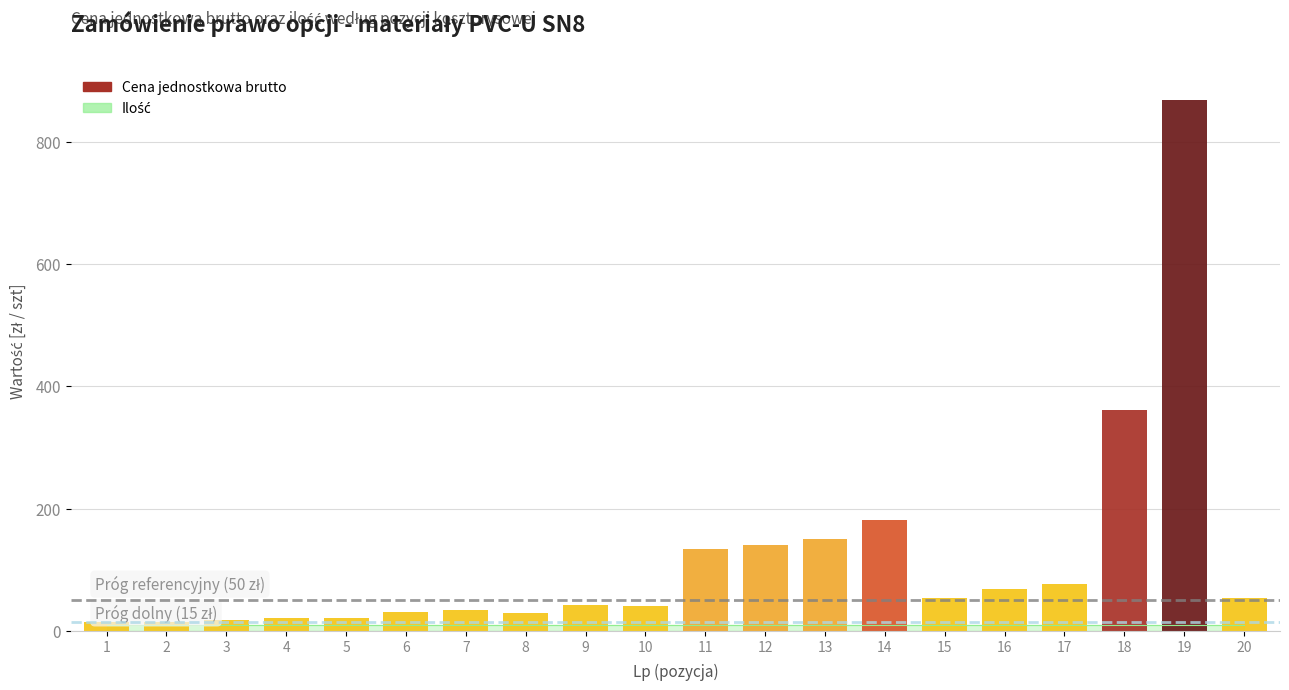

What is the sum of all values?

2348.9